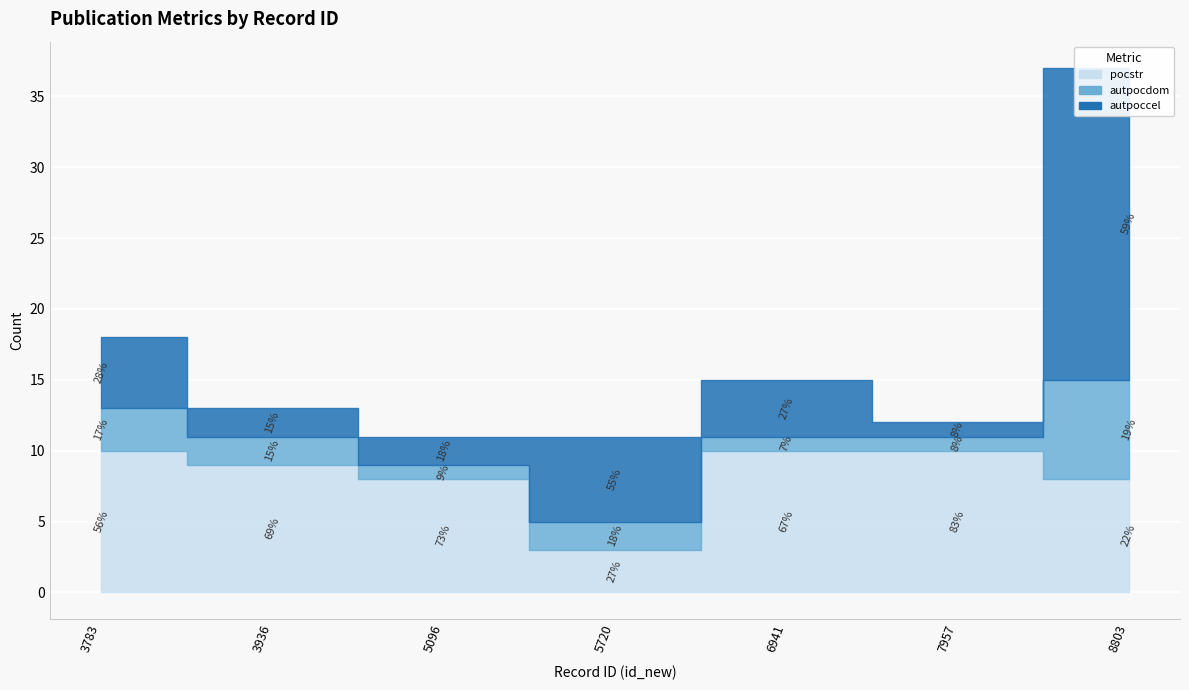

At which category does the chart reach its minimum across all series?

5096